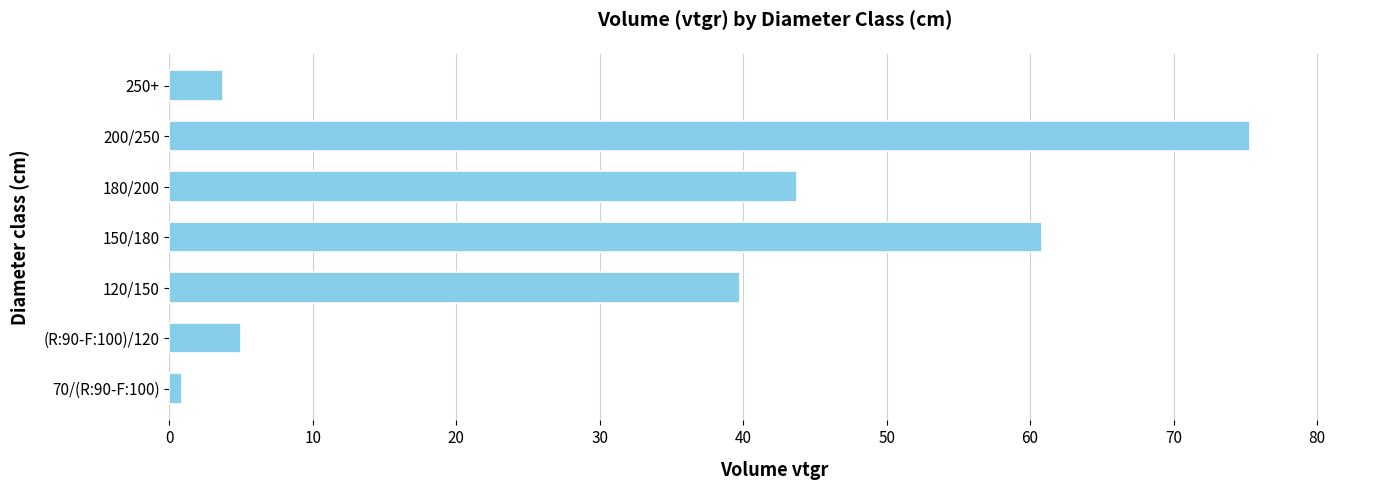

What is the approximate value at 250+?

3.7